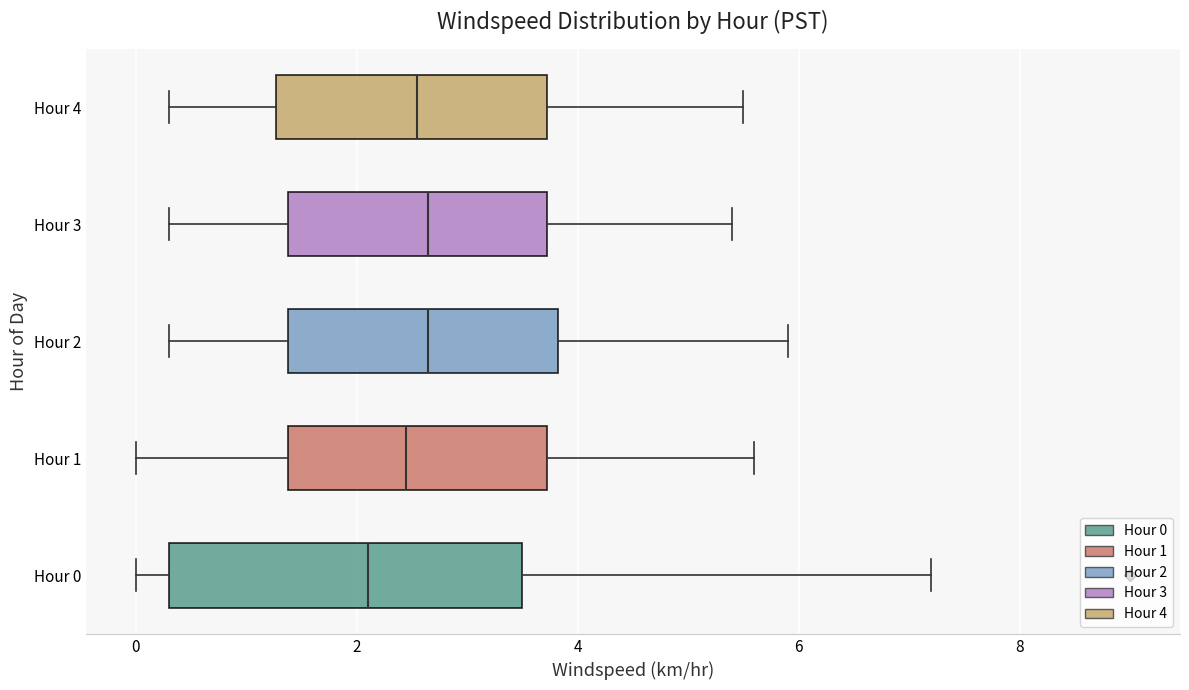

Reading bottom to top, transcribe this box plot: for each box, give where its median line is, the range the box spans, and where its two whiskers end, as read against the x-axis. The values are not printed on the chart, so give them approximately, as read against the axis.

Hour 0: median 2.2, box 0.4 to 3.6, whiskers 0.0 to 7.2
Hour 1: median 2.4, box 1.4 to 3.8, whiskers 0.0 to 5.6
Hour 2: median 2.6, box 1.4 to 3.8, whiskers 0.4 to 6.0
Hour 3: median 2.6, box 1.4 to 3.8, whiskers 0.4 to 5.4
Hour 4: median 2.6, box 1.2 to 3.8, whiskers 0.4 to 5.6